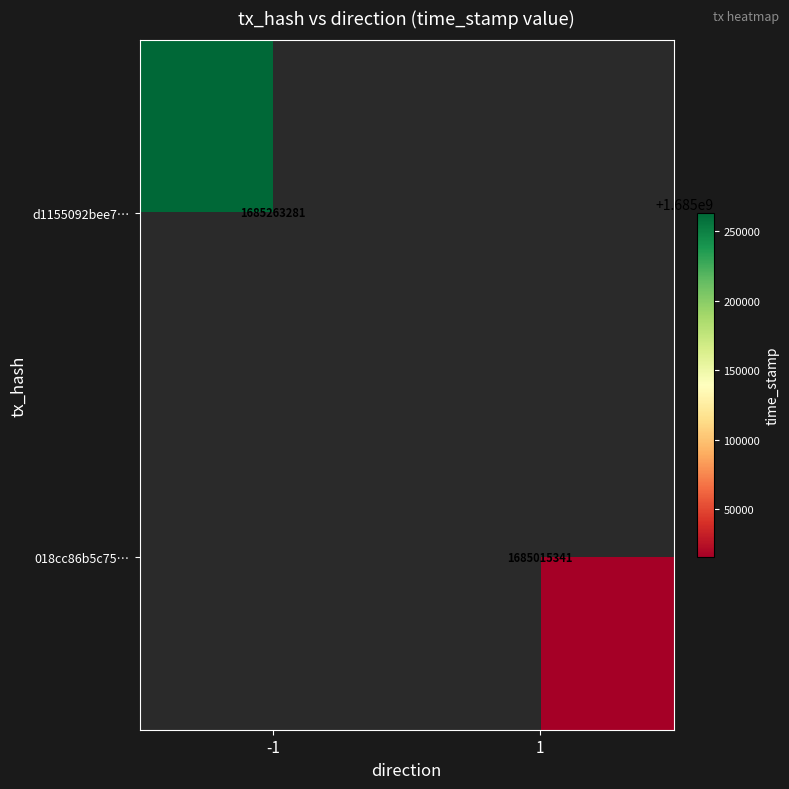

The d1155092bee7… series shows 967584030 at -1. True or false?

False